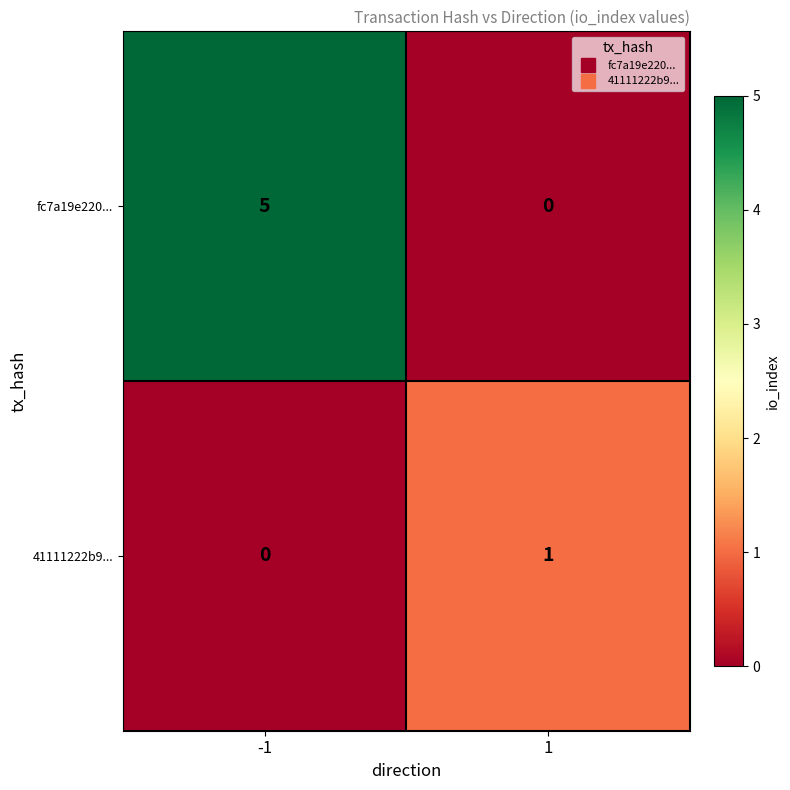

At how many categories does at least one series exceed 4?

1